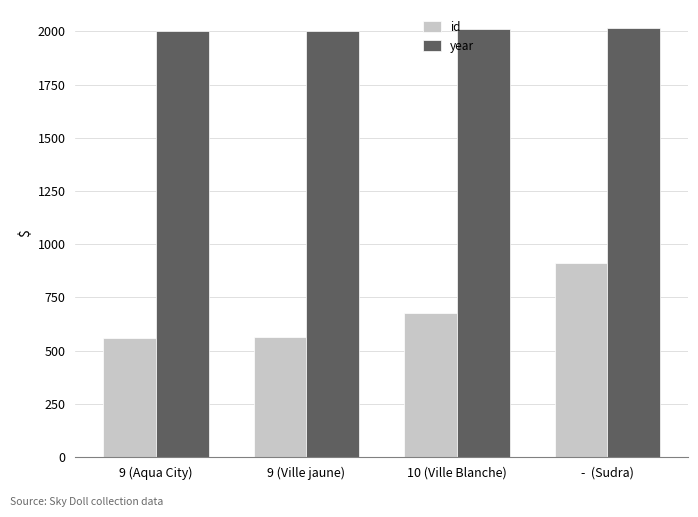

What is the difference between the year values at -  (Sudra) and 10 (Ville Blanche)?

5